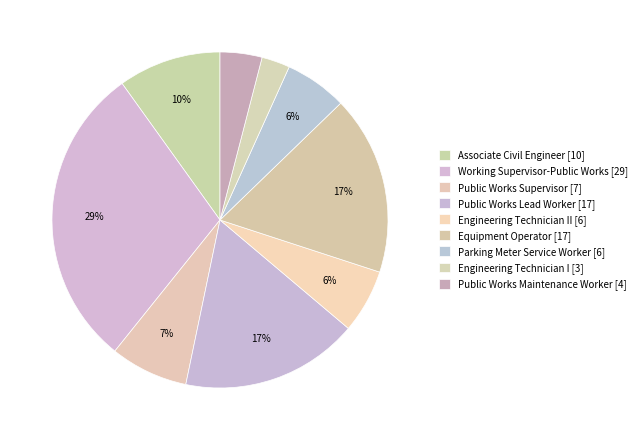

Does any single category account for the majority?

No